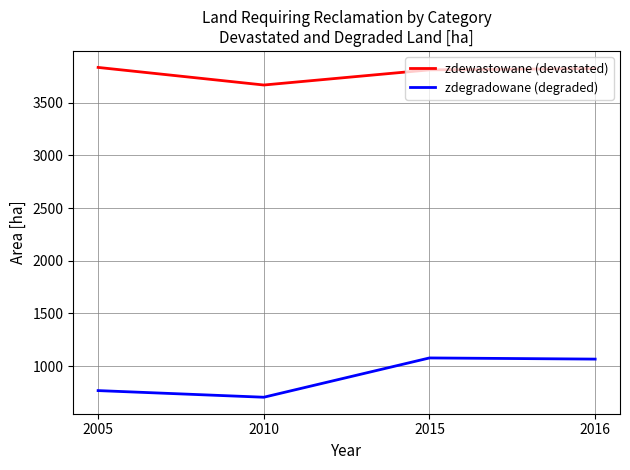

Which series has the largest range (max minus min)?

zdegradowane (degraded)